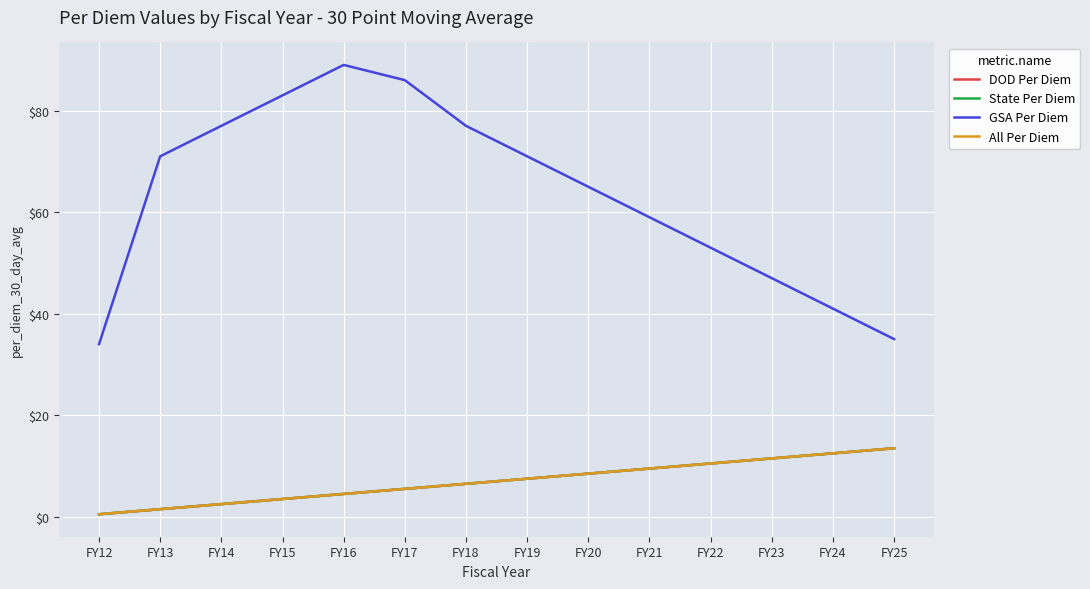

At how many categories does at least one series exceed 3?

14